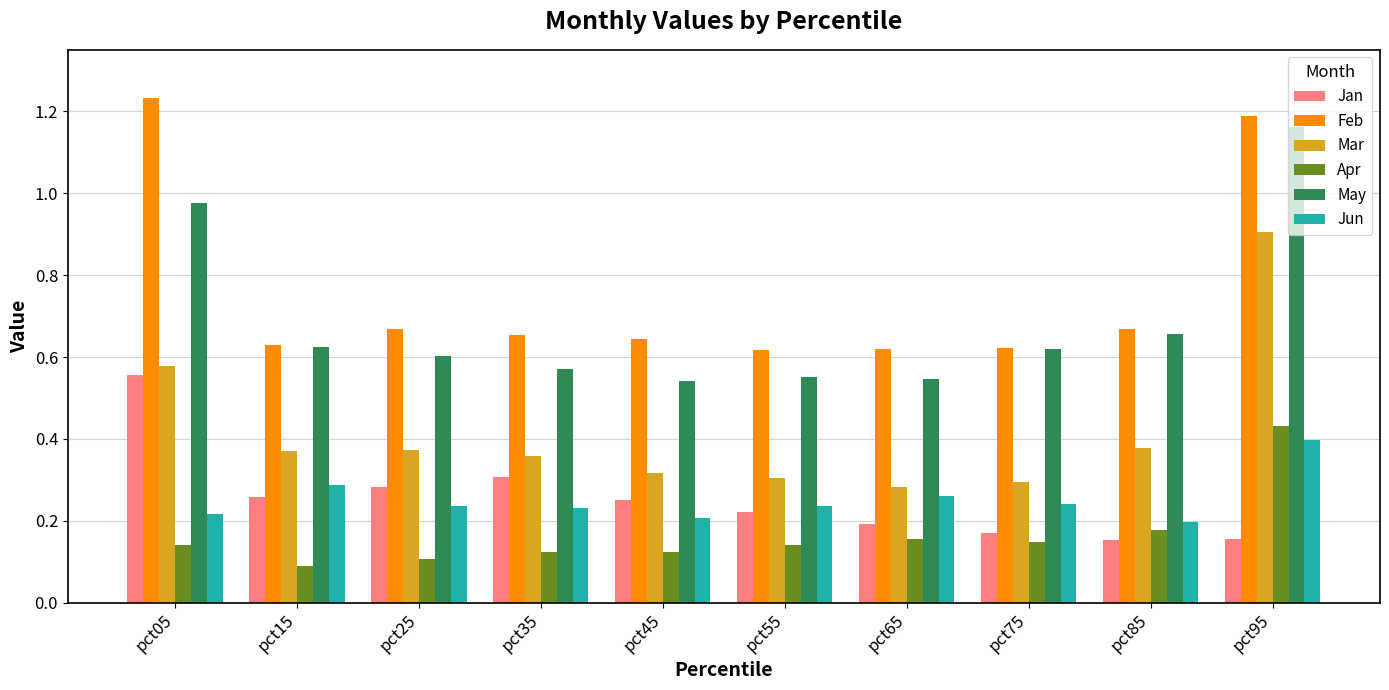

What is the total value across all series at pct75?

2.1